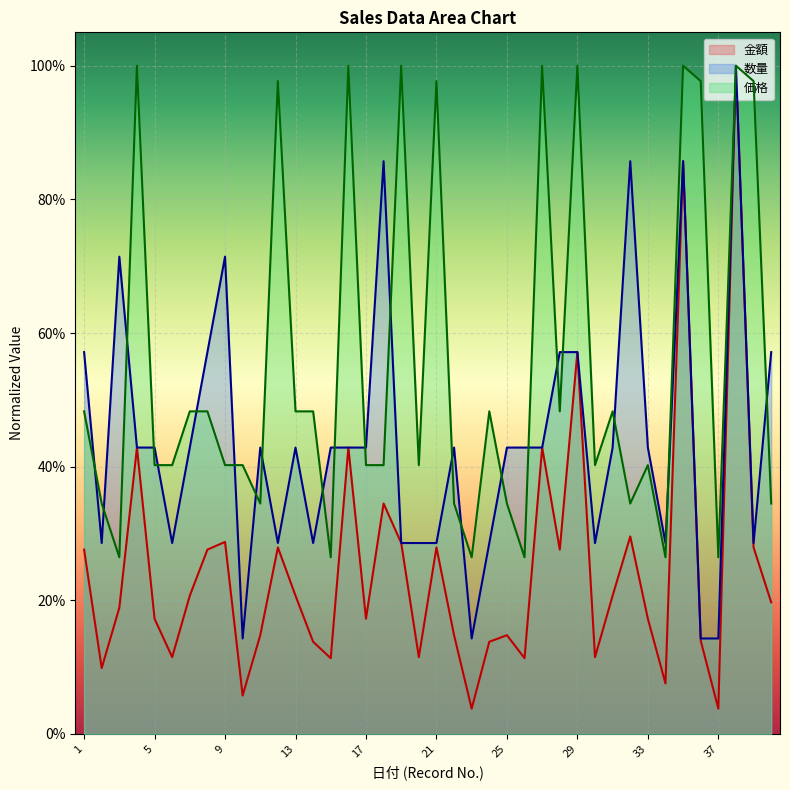

Is the value of 金額 at 16 greater than the value of 数量 at 33?

No